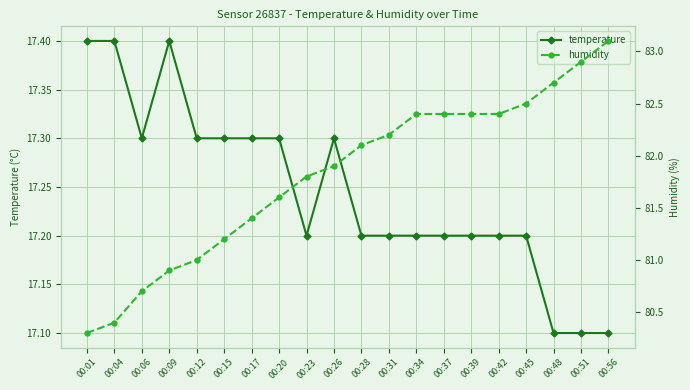

How many data points does each series have?

20